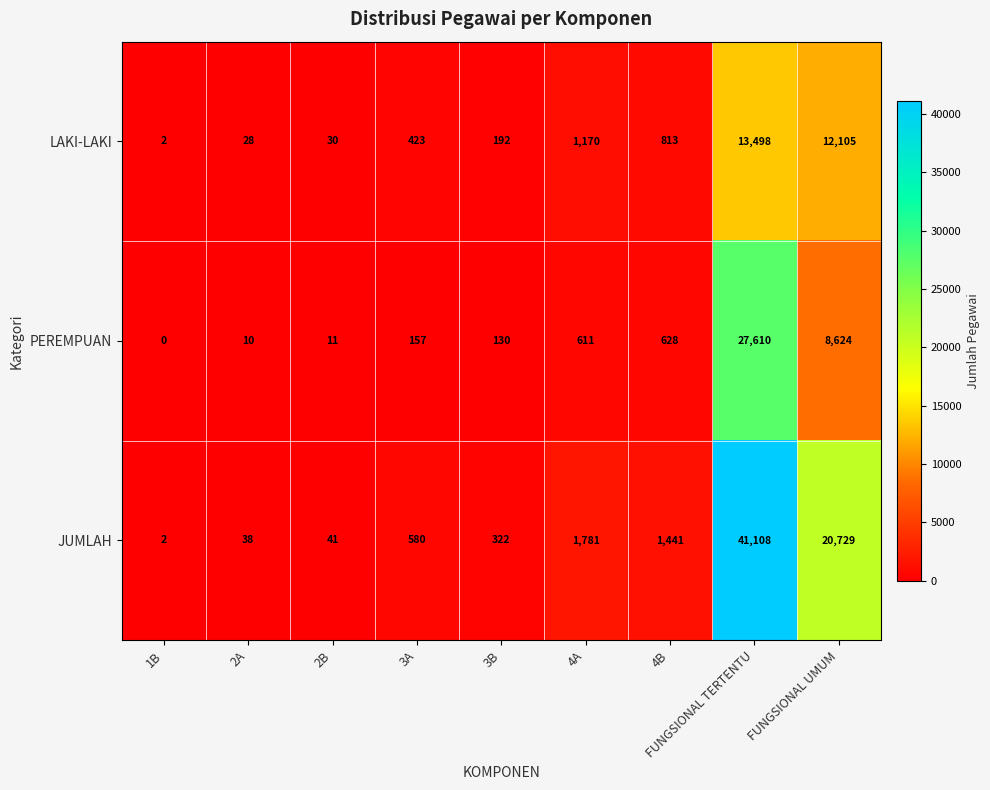

What is the average value of the PEREMPUAN series?

4198